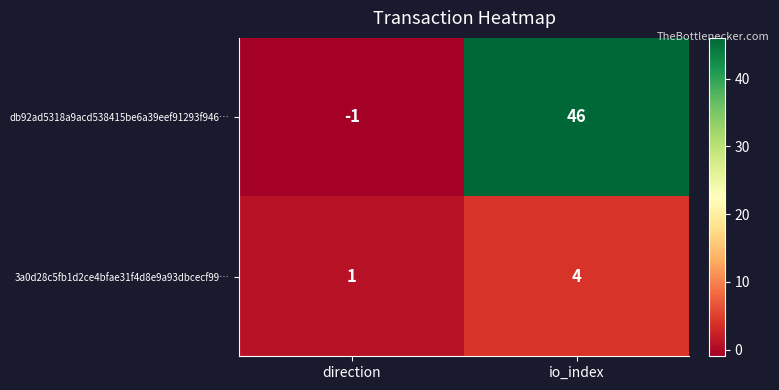

Reading left to right, what are all the values shown in this chart?

db92ad5318a9acd538415be6a39eef91293f946…: direction=-1	io_index=46
3a0d28c5fb1d2ce4bfae31f4d8e9a93dbcecf99…: direction=1	io_index=4